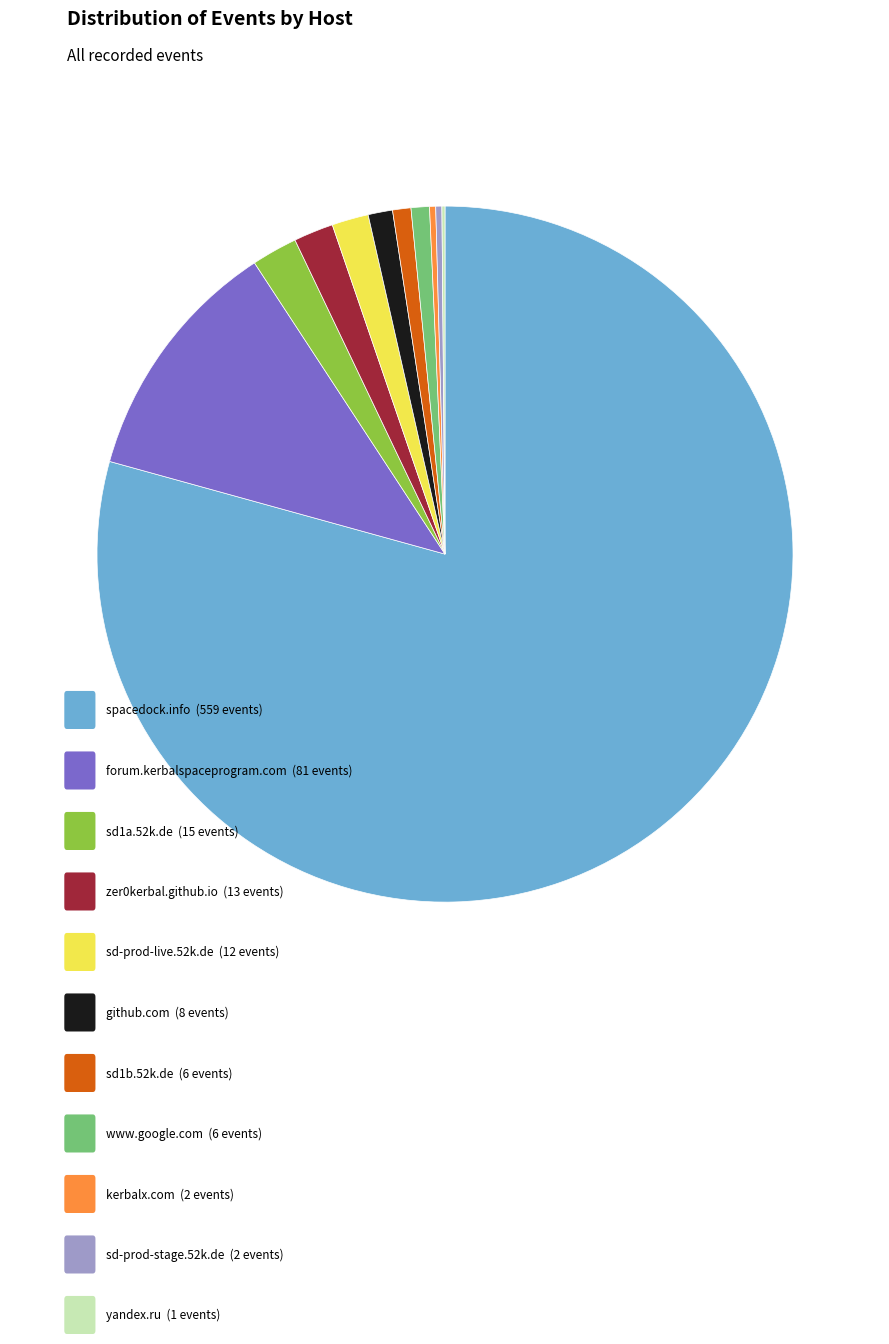

Is there a majority slice in this chart?

Yes